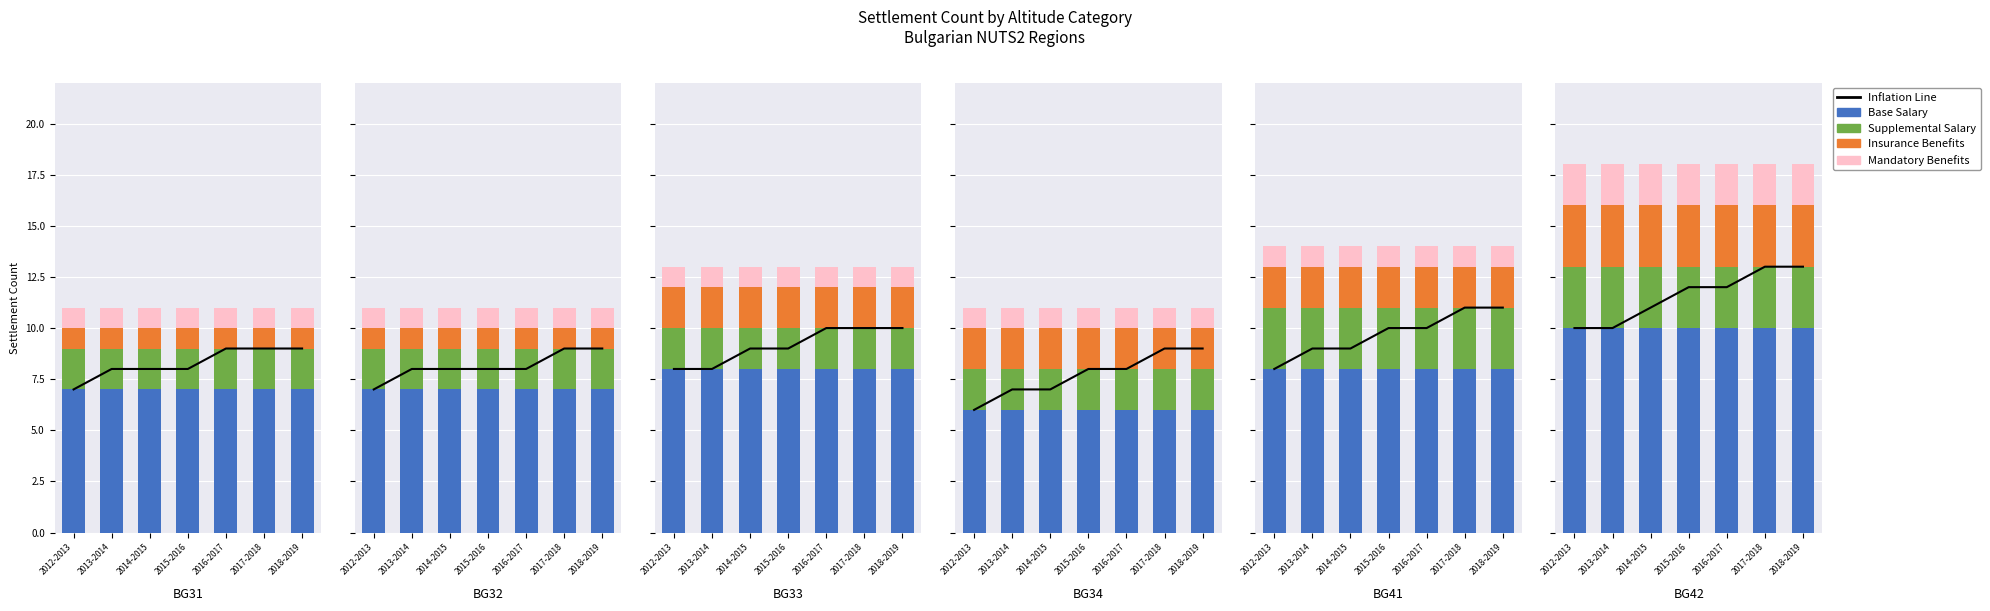

Count the number of data series in this chart.

5